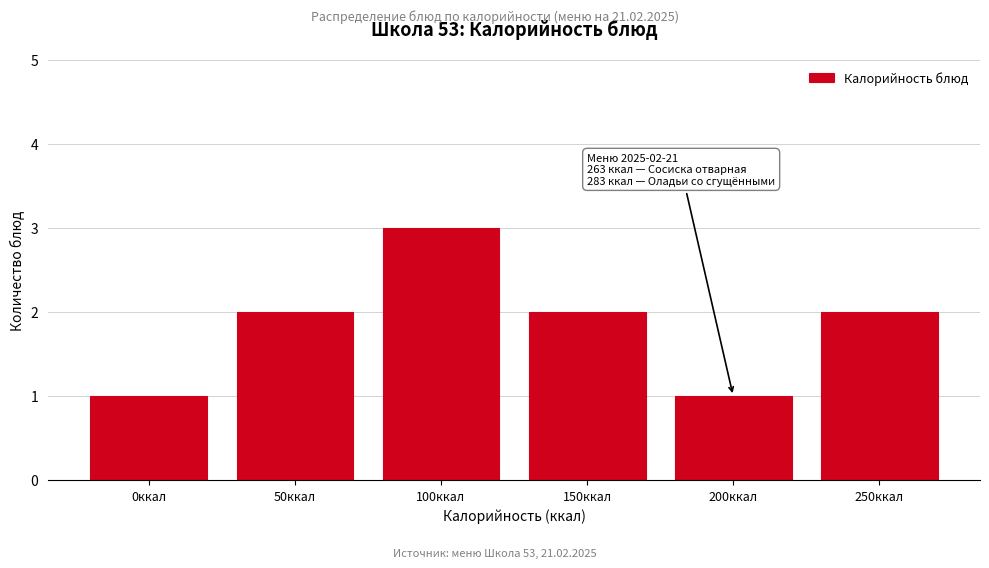

Reading left to right, transcribe all the data shown in this chart.

1	2	3	2	1	2